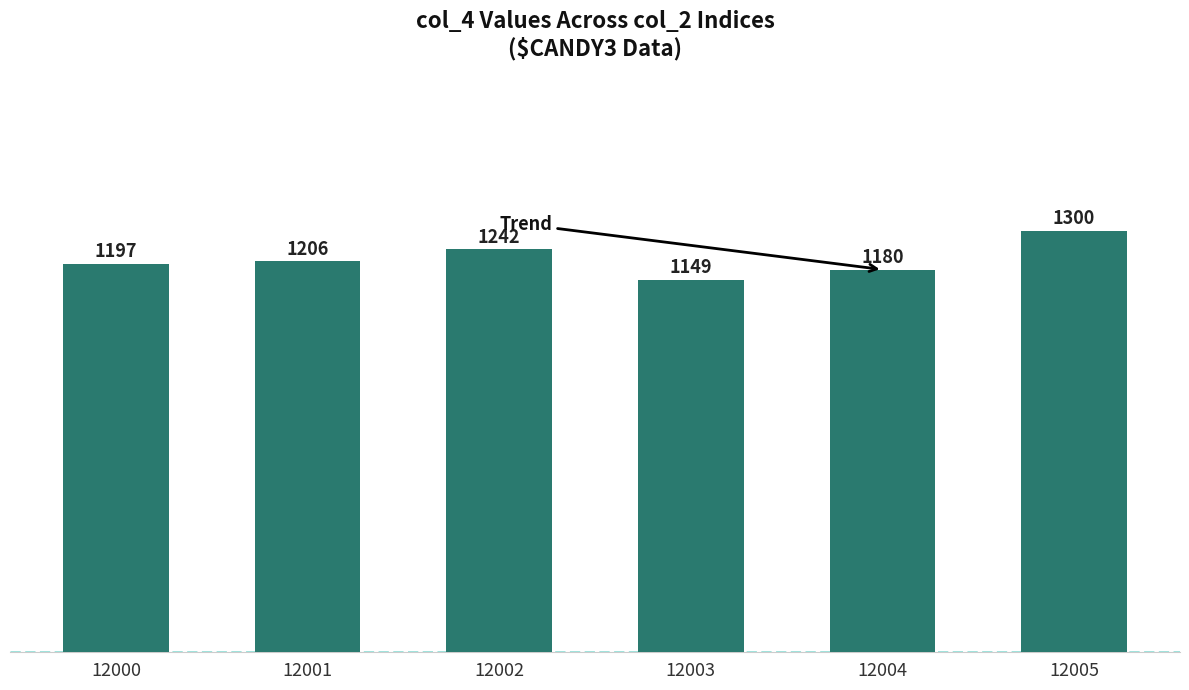

The value at 12000 is 1641. True or false?

False